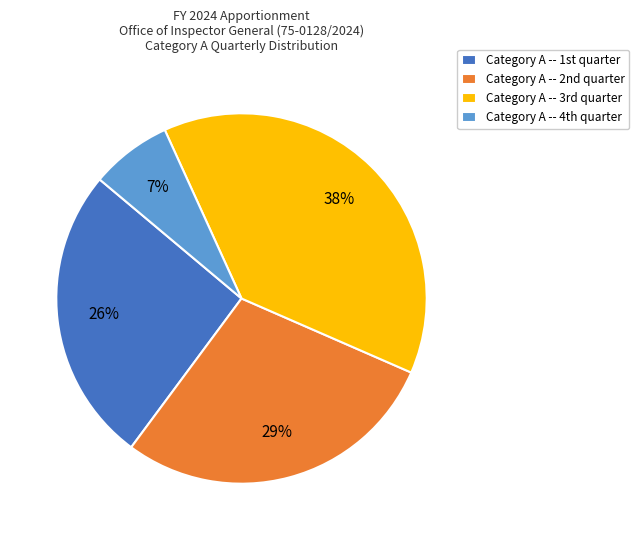

Count the number of slices in the pie.

4